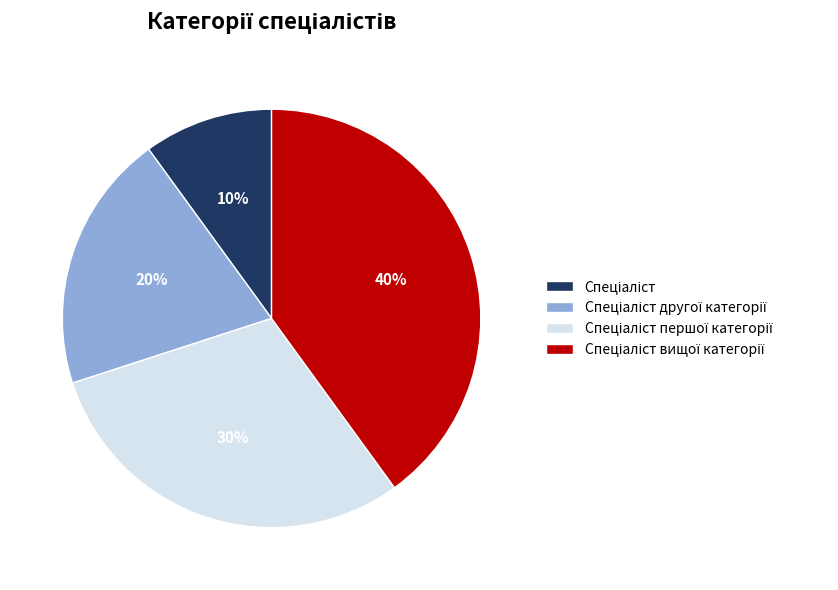

Does any single category account for the majority?

No